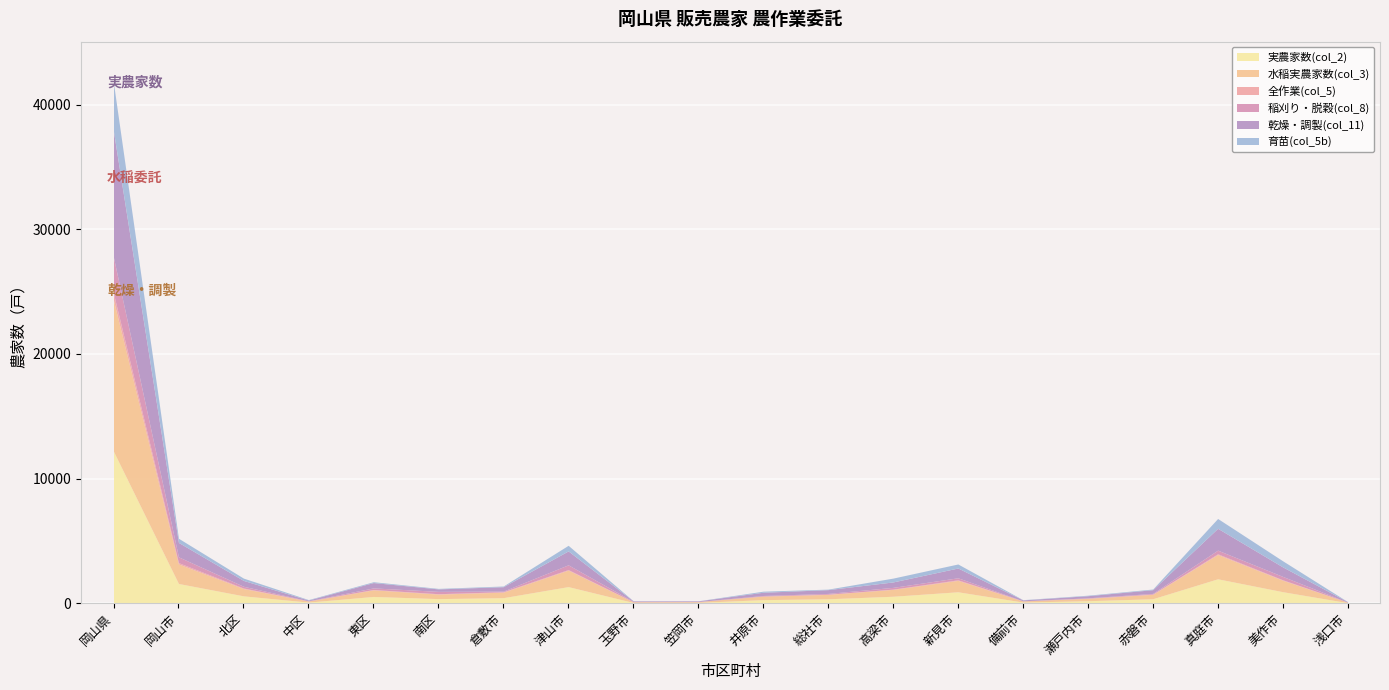

What is the difference between the second highest and minimum values in the 乾燥・調製(col_11) series?

1718